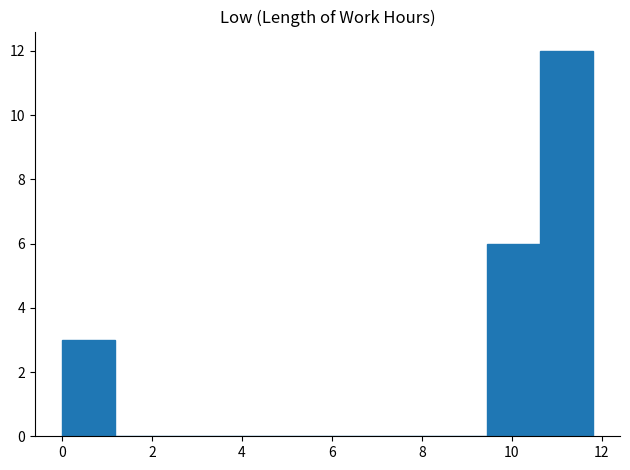

How tall is the bar that spans 10.6 to 11.8 on the x-axis? Neither the bar edges nor the heights are printed on the chart, so give them approximately, as read against the axes.

12